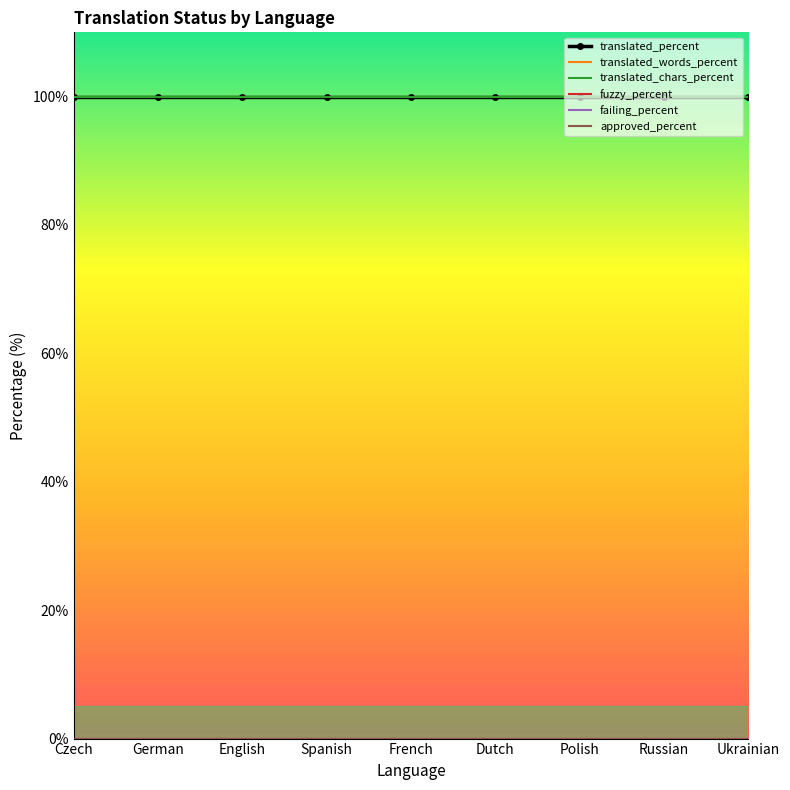

What is the sum of all translated_percent values?

900